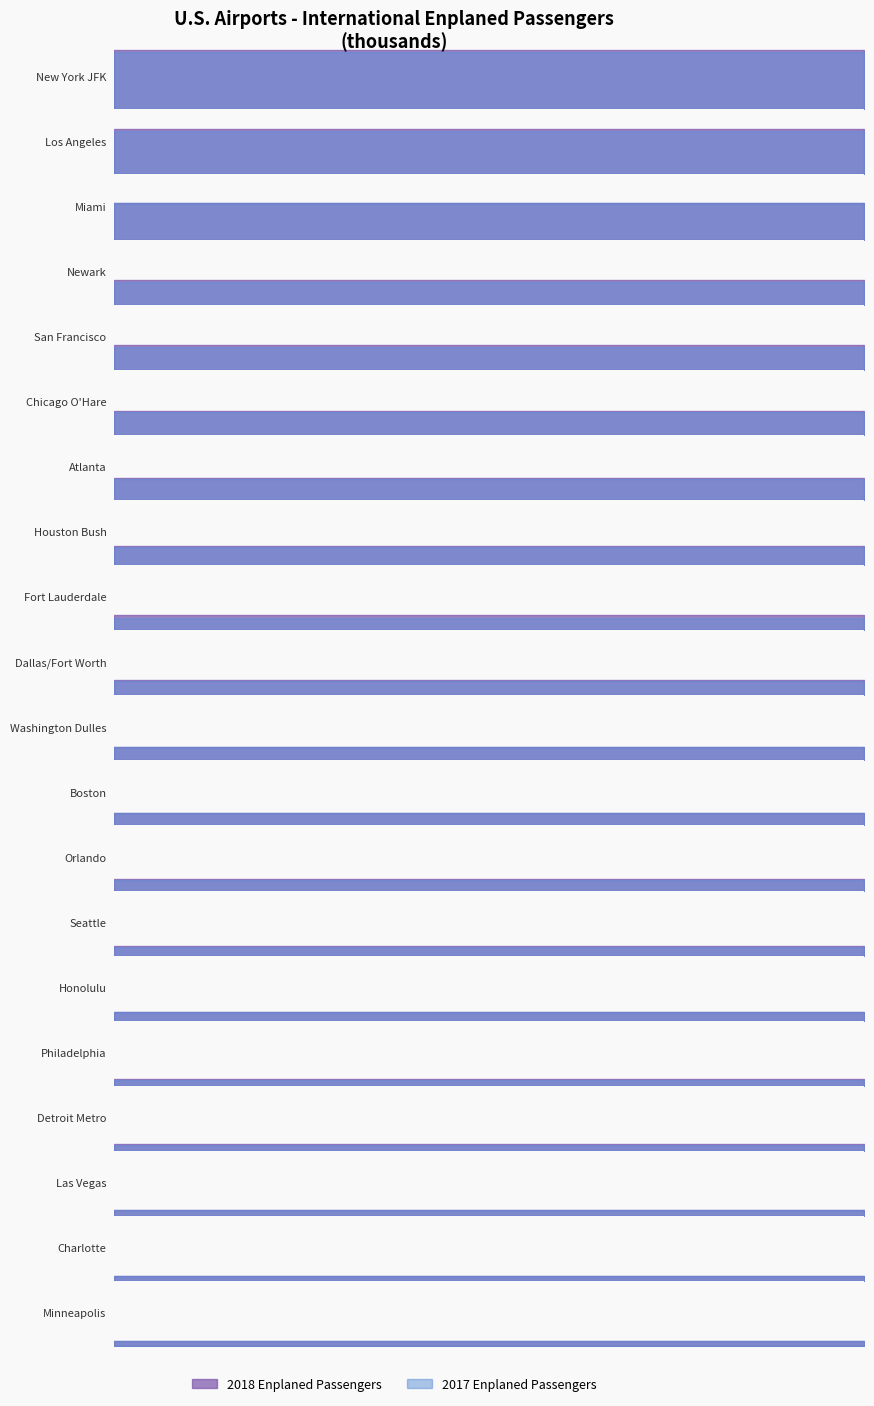

Which series has the widest spread of values?

2018 Enplaned Passengers